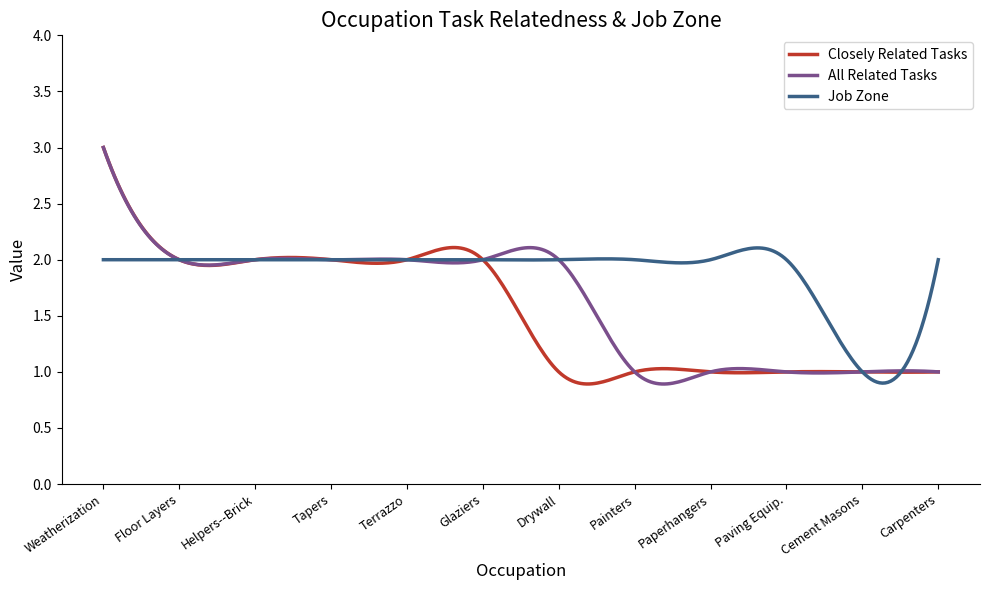

What is the maximum value shown in the chart?

3.0